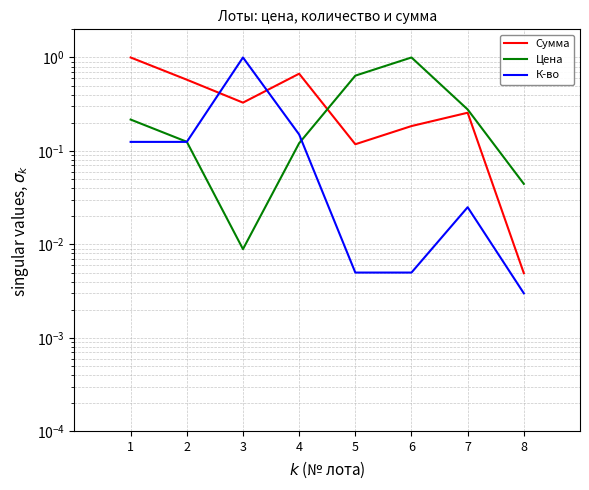

At which category is the sum across all series the highest?

1